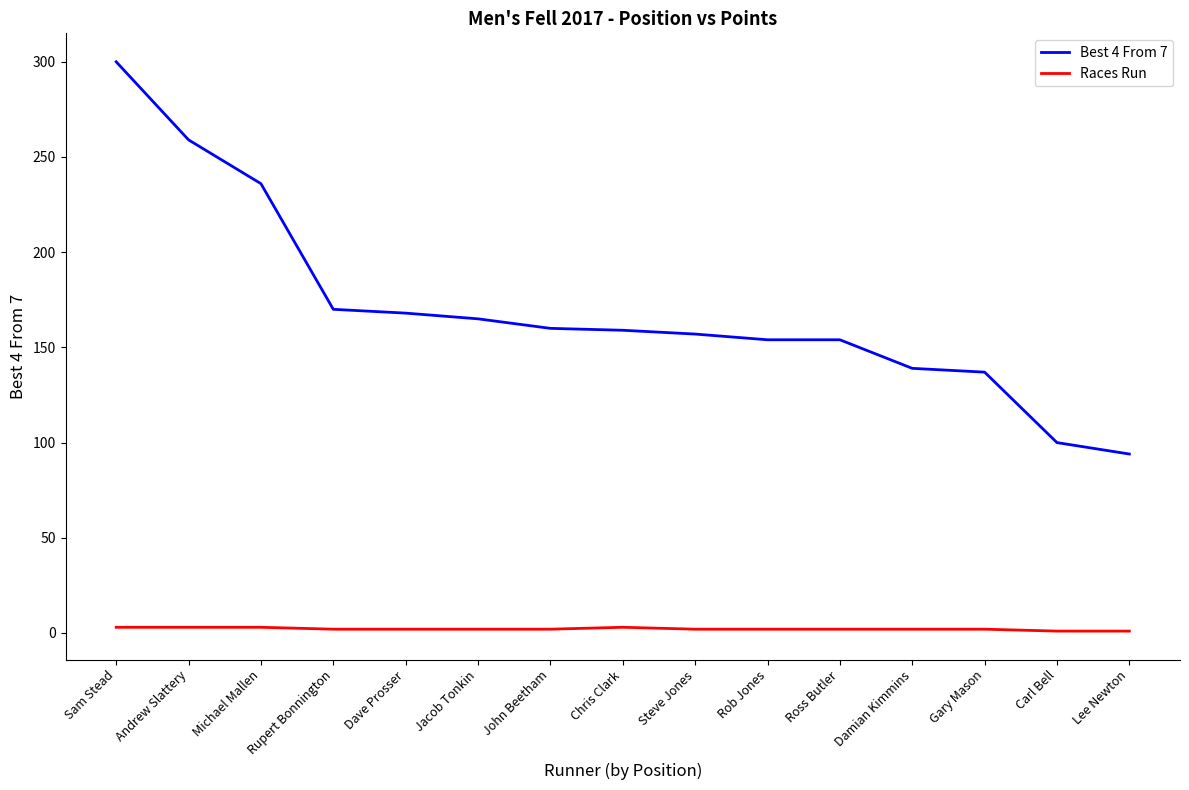

What is the maximum value shown in the chart?

300